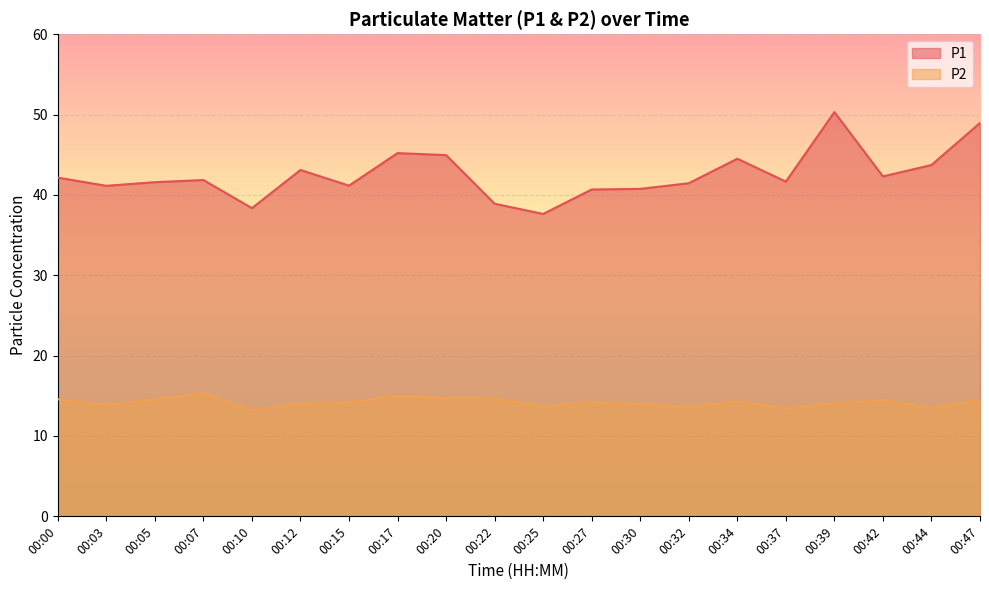

Is it true that P2 equals 14.7 at 00:22?

True